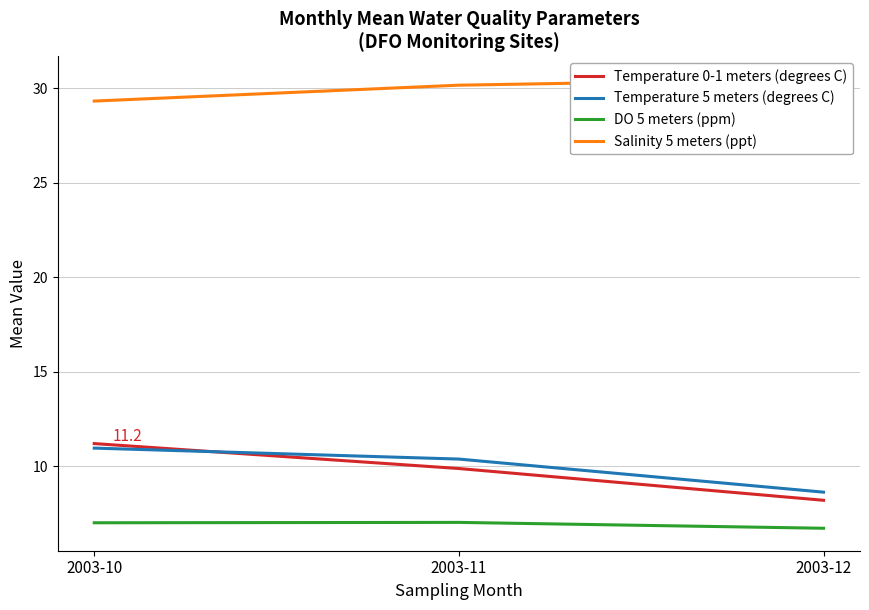

At which category is the sum across all series the highest?

2003-10